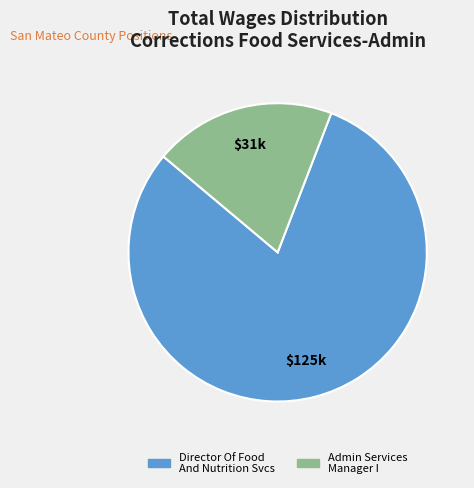

Rank the categories by value from highest to lowest.

Director Of Food And Nutrition Svcs, Admin Services Manager I